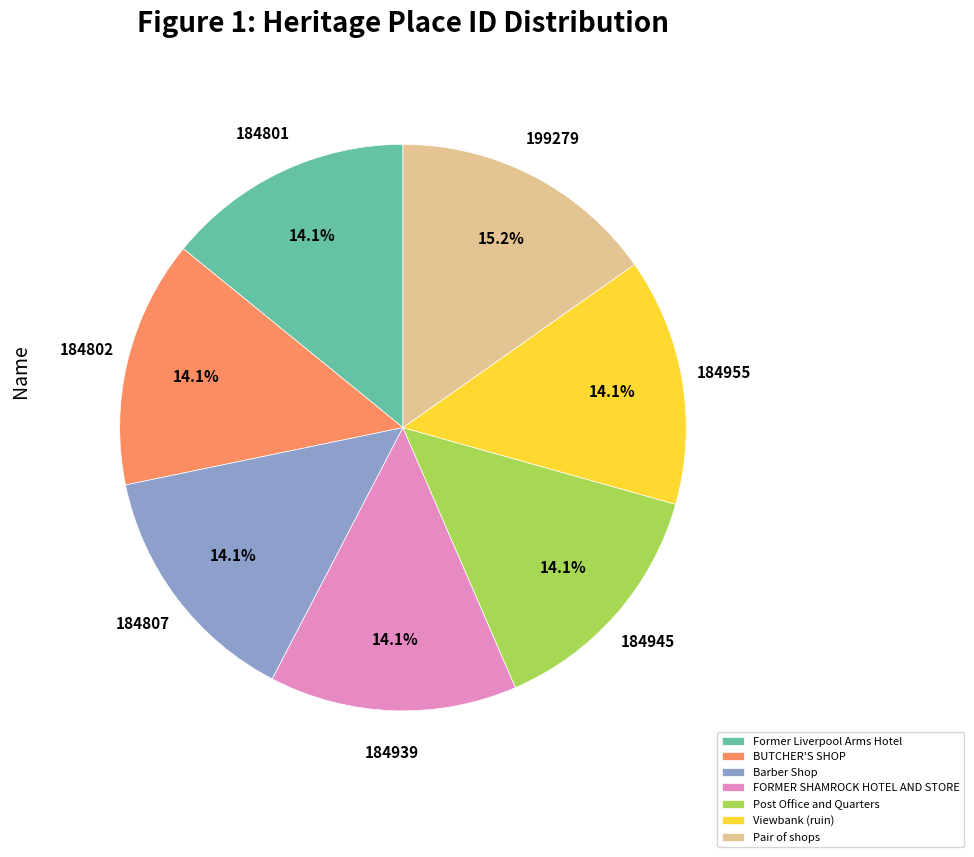

The Barber Shop slice represents 26% of the pie. True or false?

False